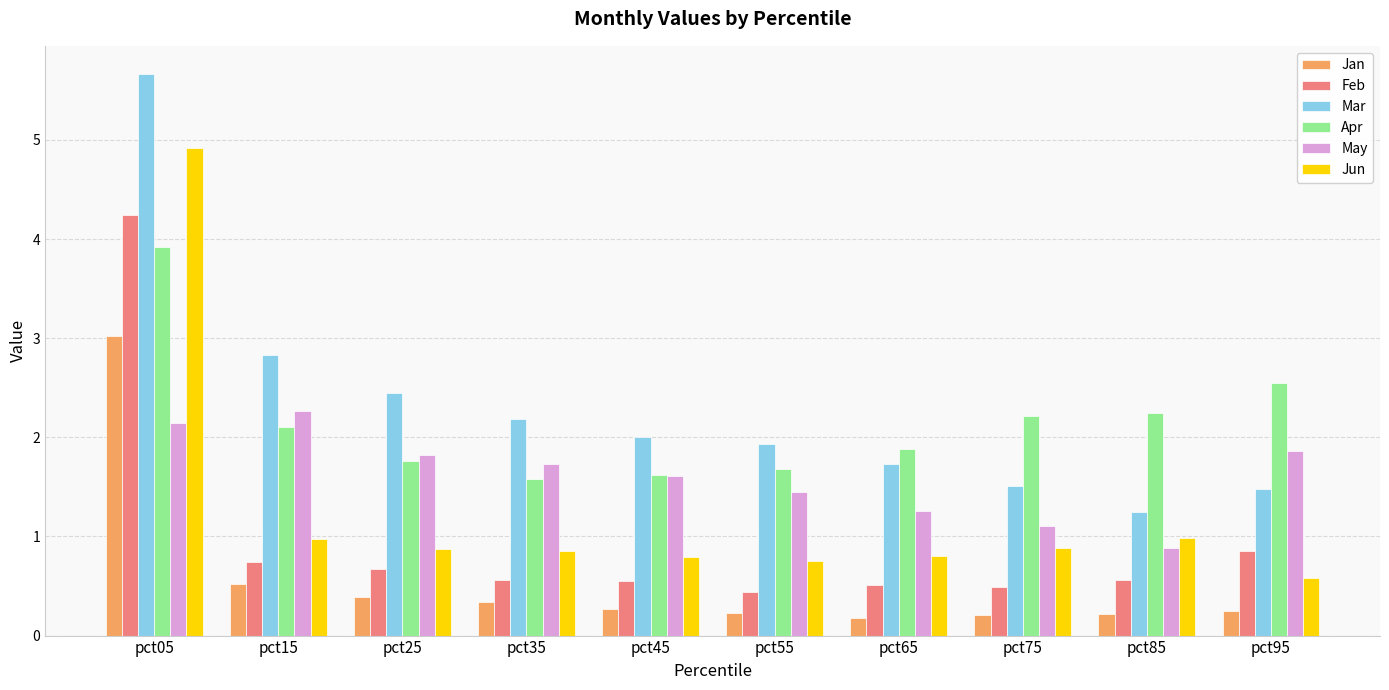

Reading right to left, extract all data points from this chart.

Jan: pct95=0.2	pct85=0.2	pct75=0.2	pct65=0.2	pct55=0.2	pct45=0.3	pct35=0.3	pct25=0.4	pct15=0.5	pct05=3.0
Feb: pct95=0.9	pct85=0.6	pct75=0.5	pct65=0.5	pct55=0.4	pct45=0.6	pct35=0.6	pct25=0.7	pct15=0.7	pct05=4.2
Mar: pct95=1.5	pct85=1.2	pct75=1.5	pct65=1.7	pct55=1.9	pct45=2.0	pct35=2.2	pct25=2.4	pct15=2.8	pct05=5.7
Apr: pct95=2.5	pct85=2.2	pct75=2.2	pct65=1.9	pct55=1.7	pct45=1.6	pct35=1.6	pct25=1.8	pct15=2.1	pct05=3.9
May: pct95=1.9	pct85=0.9	pct75=1.1	pct65=1.3	pct55=1.4	pct45=1.6	pct35=1.7	pct25=1.8	pct15=2.3	pct05=2.1
Jun: pct95=0.6	pct85=1.0	pct75=0.9	pct65=0.8	pct55=0.8	pct45=0.8	pct35=0.9	pct25=0.9	pct15=1.0	pct05=4.9